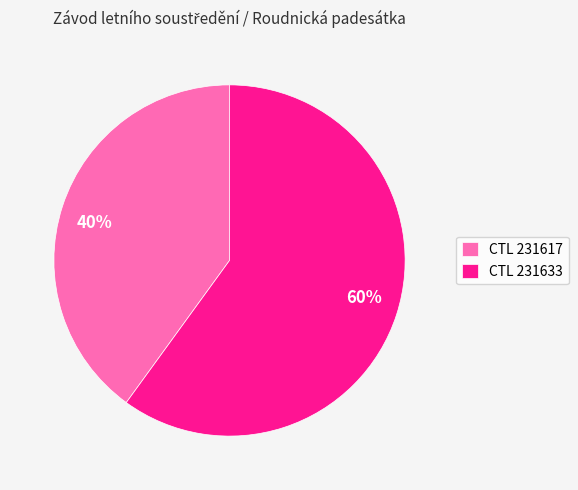

To the nearest percent, what is the difference between the largest and smallest slice percentages?

20%